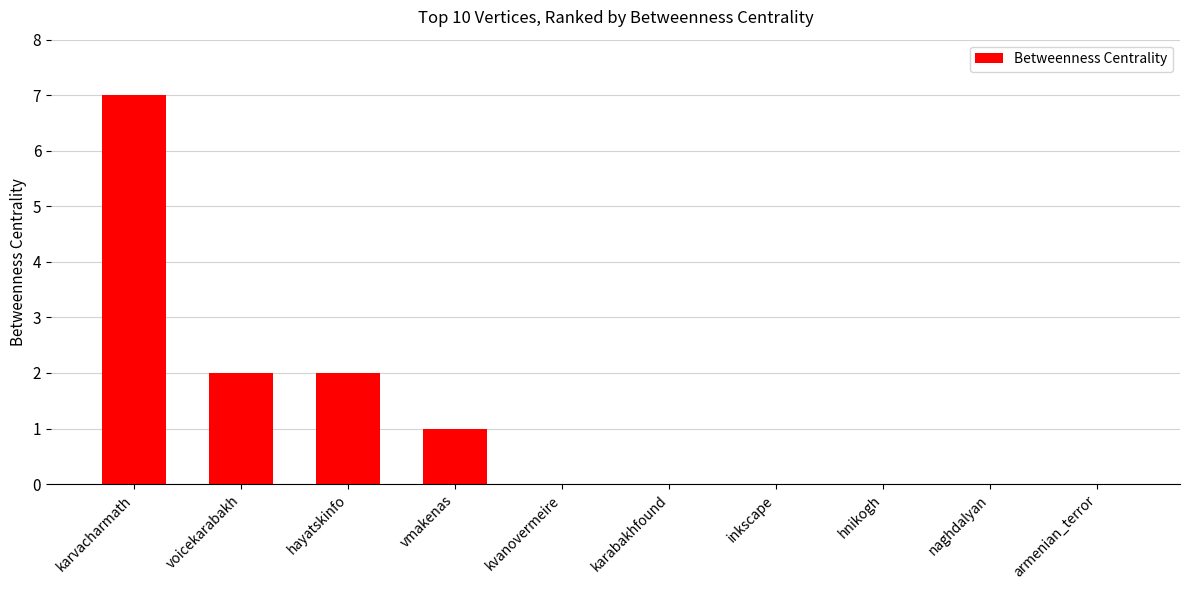

True or false: the data shows 1 at voicekarabakh.

False